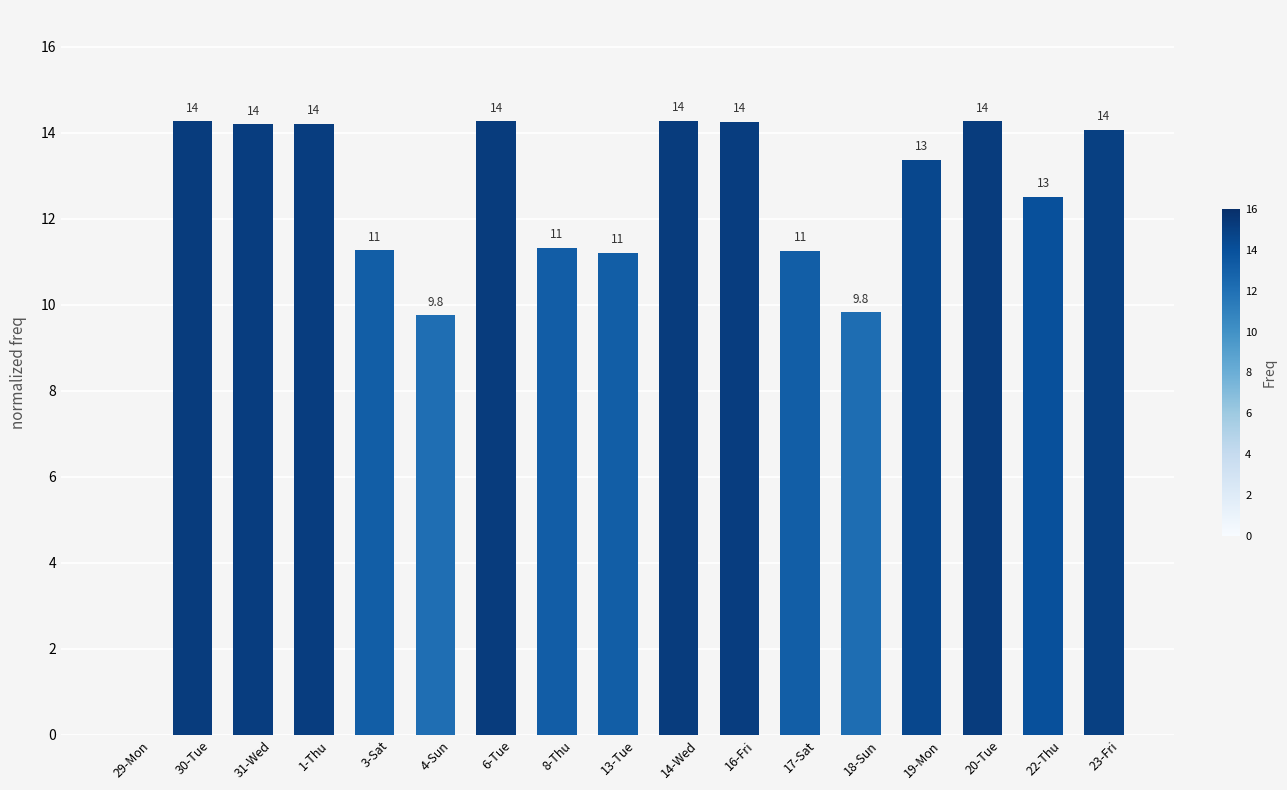

Which has a higher value, 29-Mon or 30-Tue?

30-Tue